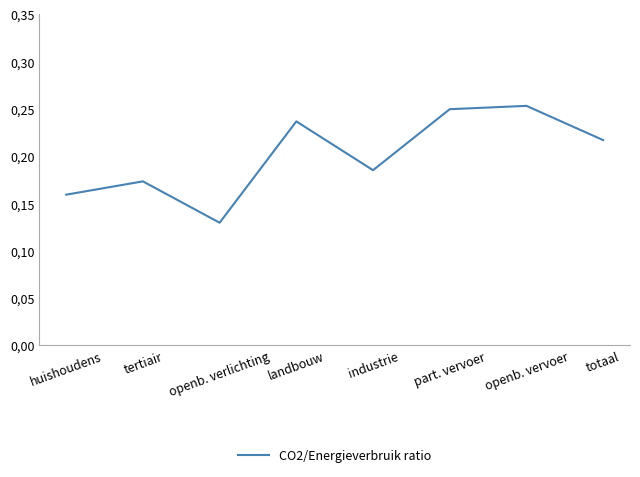

Is it true that the value at industrie is 0.2?

True